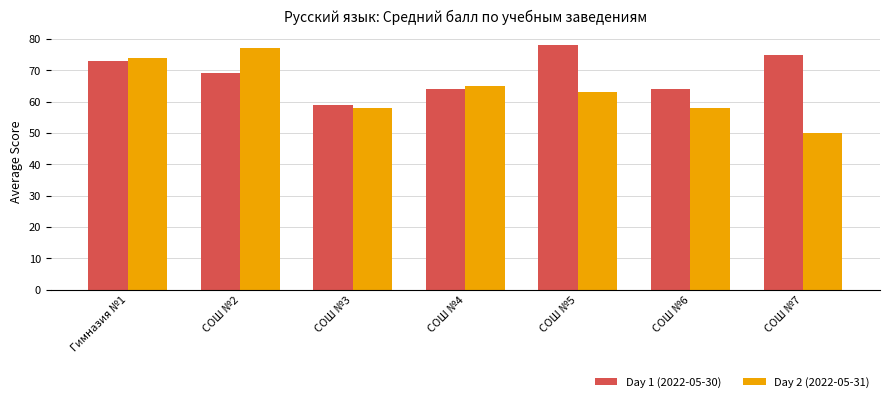

Reading left to right, extract all data points from this chart.

Day 1 (2022-05-30): Гимназия №1=73	СОШ №2=69	СОШ №3=59	СОШ №4=64	СОШ №5=78	СОШ №6=64	СОШ №7=75
Day 2 (2022-05-31): Гимназия №1=74	СОШ №2=77	СОШ №3=58	СОШ №4=65	СОШ №5=63	СОШ №6=58	СОШ №7=50